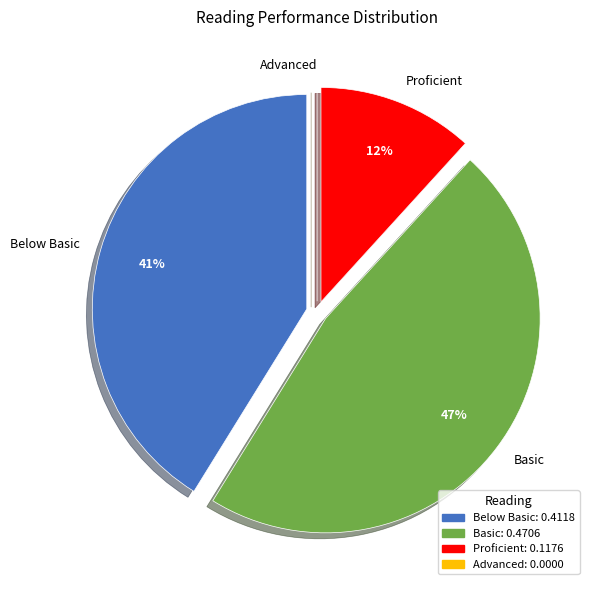

Which category has the biggest portion of the pie?

Basic